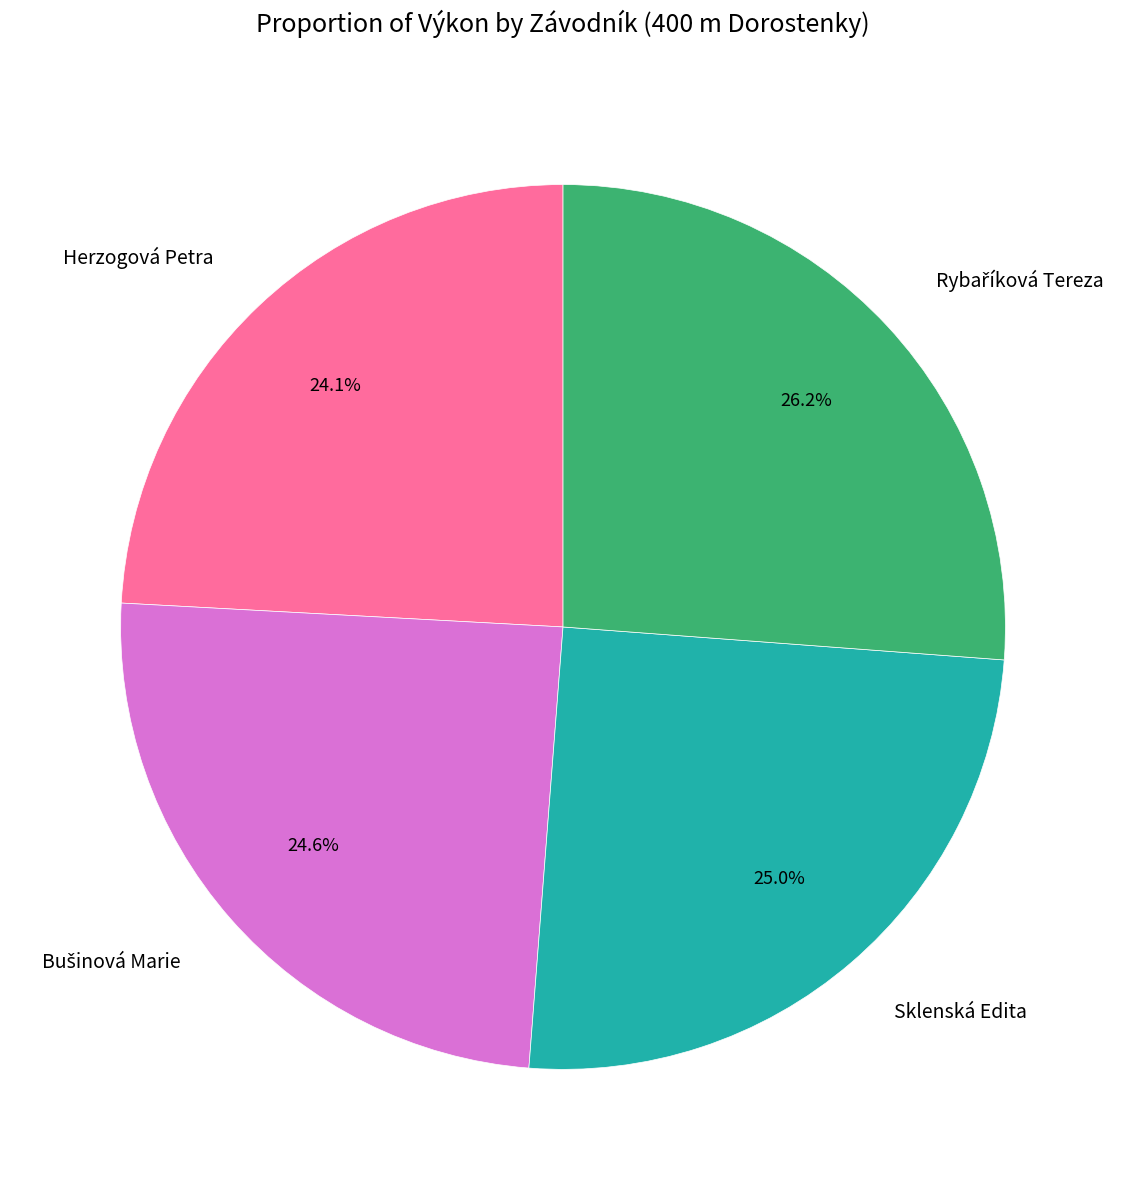

What portion of the pie excludes Herzogová Petra?

75.9%